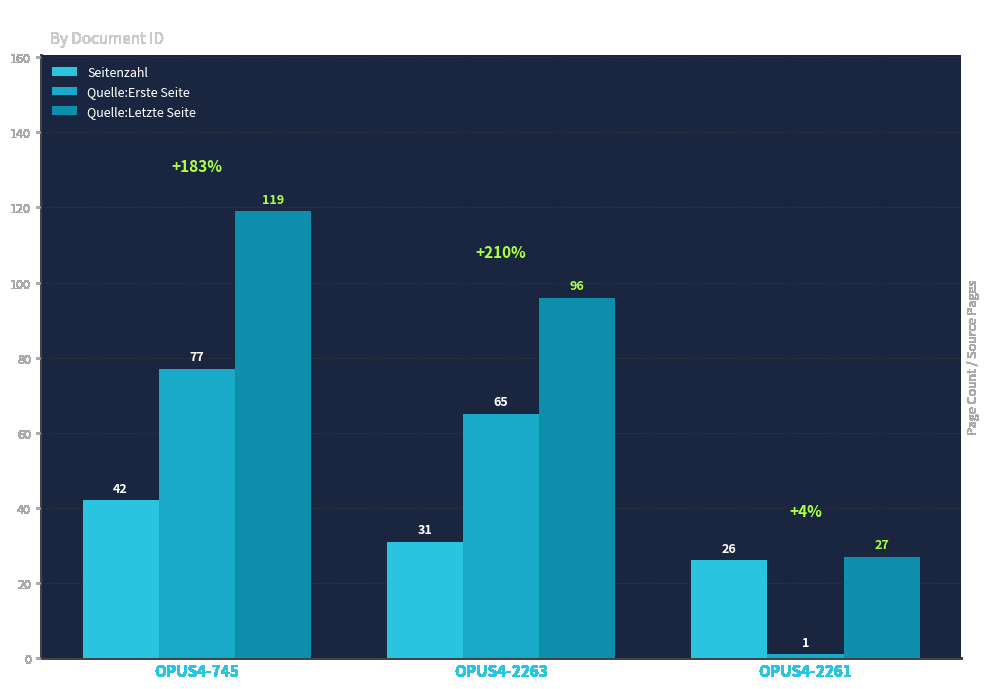

The value of Seitenzahl at OPUS4-2261 is 12. True or false?

False